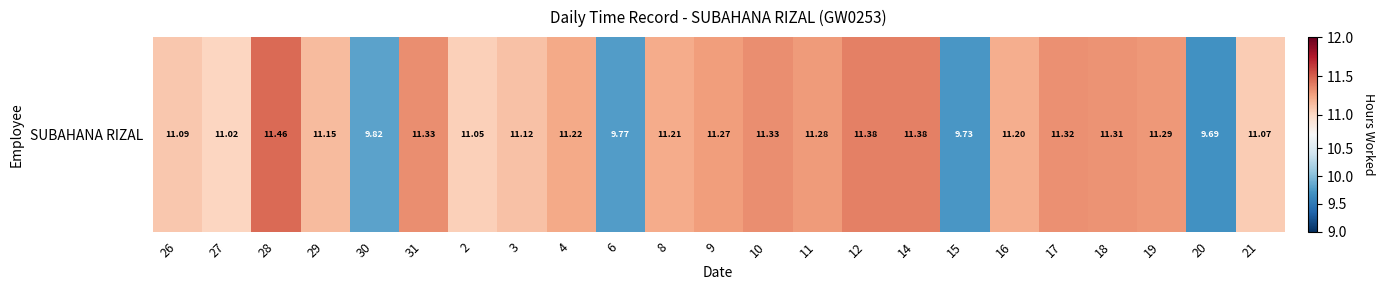

Which label corresponds to the largest value in the chart?

28